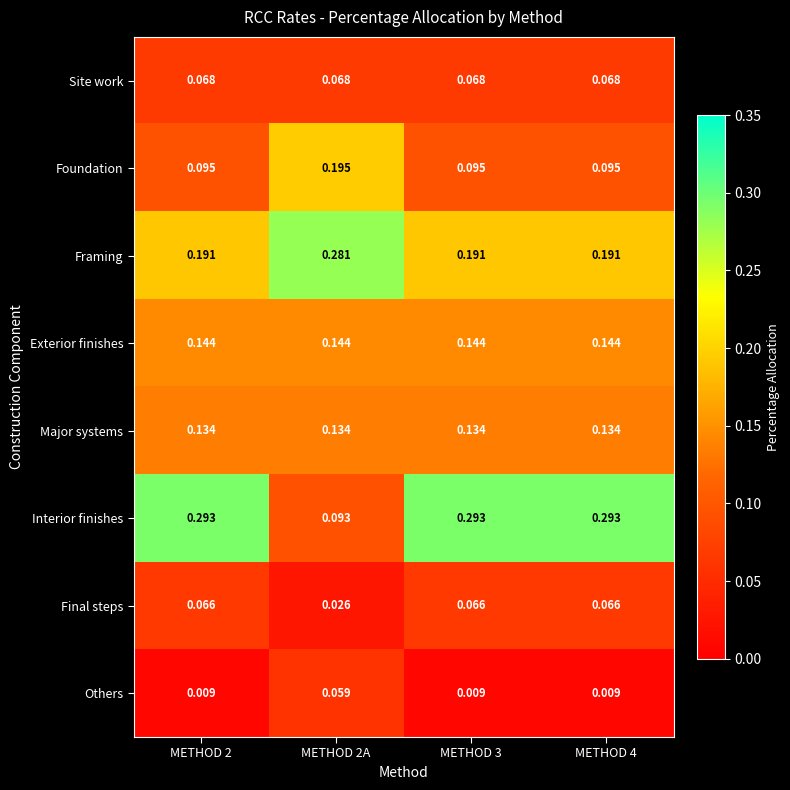

Rank the series by their maximum value, from highest to lowest.

Interior finishes, Framing, Foundation, Exterior finishes, Major systems, Site work, Final steps, Others